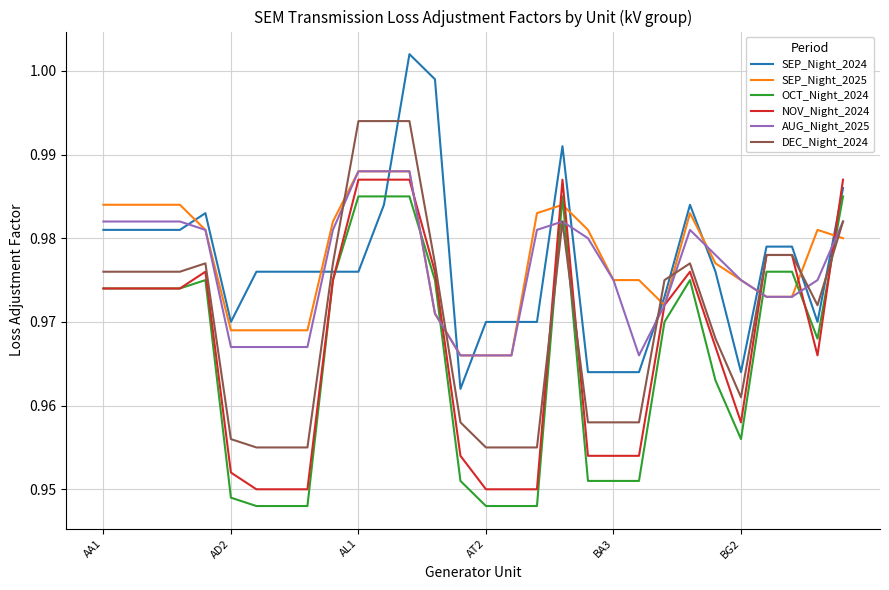

True or false: OCT_Night_2024 and SEP_Night_2025 cross at least once.

True